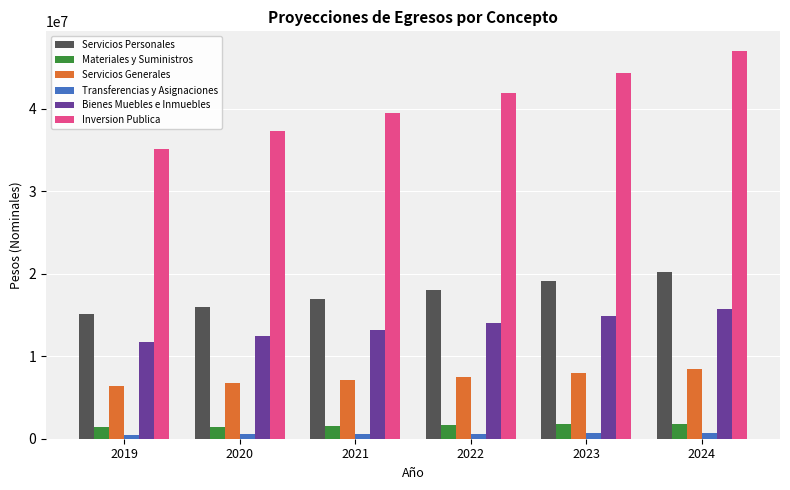

Read the Servicios Personales value at 2022.

17985338.7